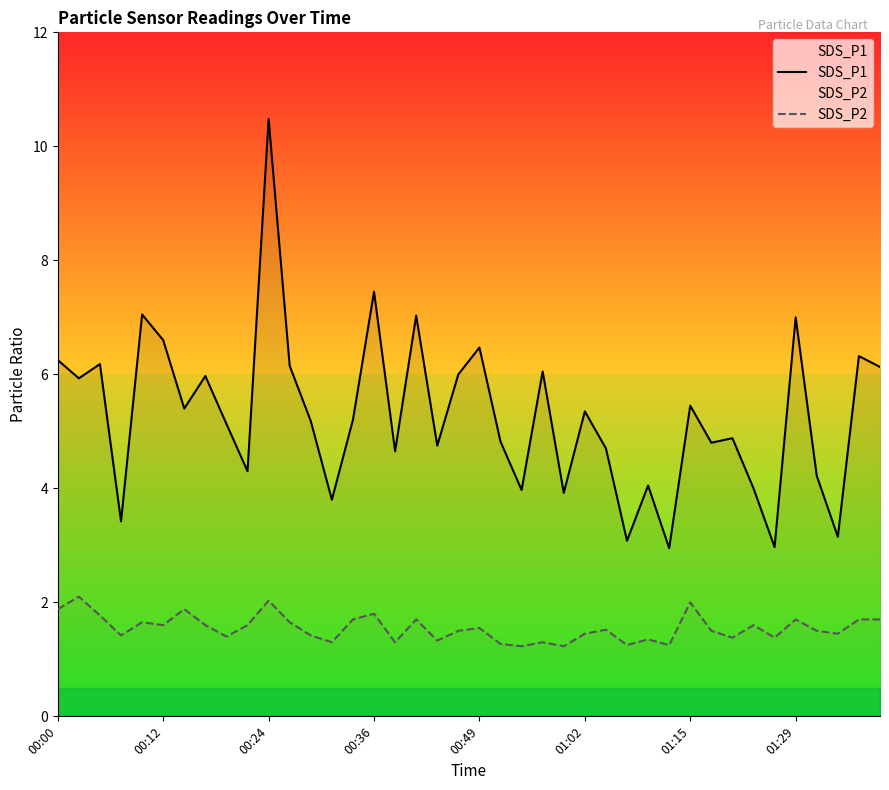

What is the spread (max minus min) of values at 39?

4.4